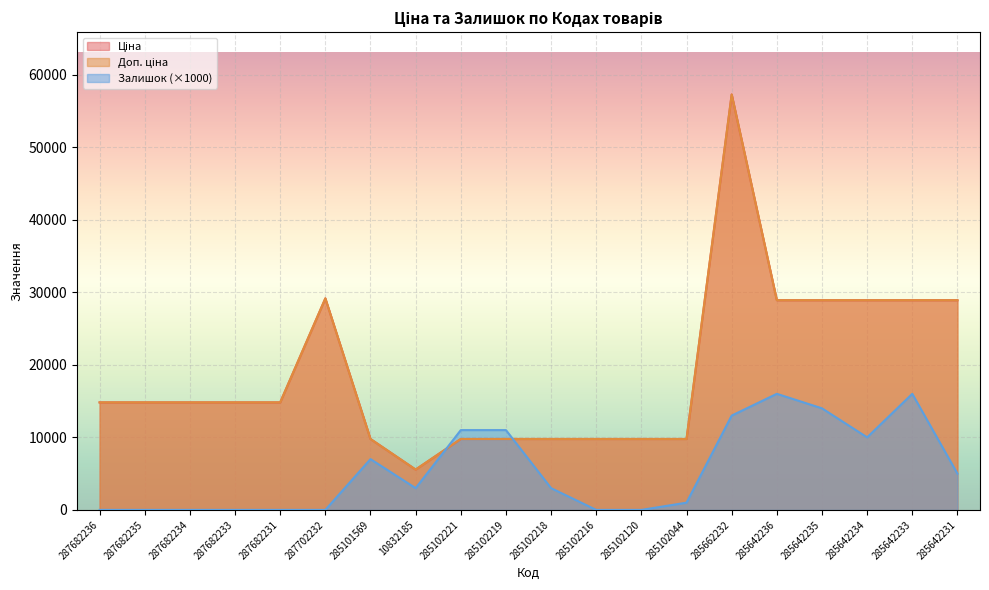

At which label does Ціна first exceed 14817?

287682236